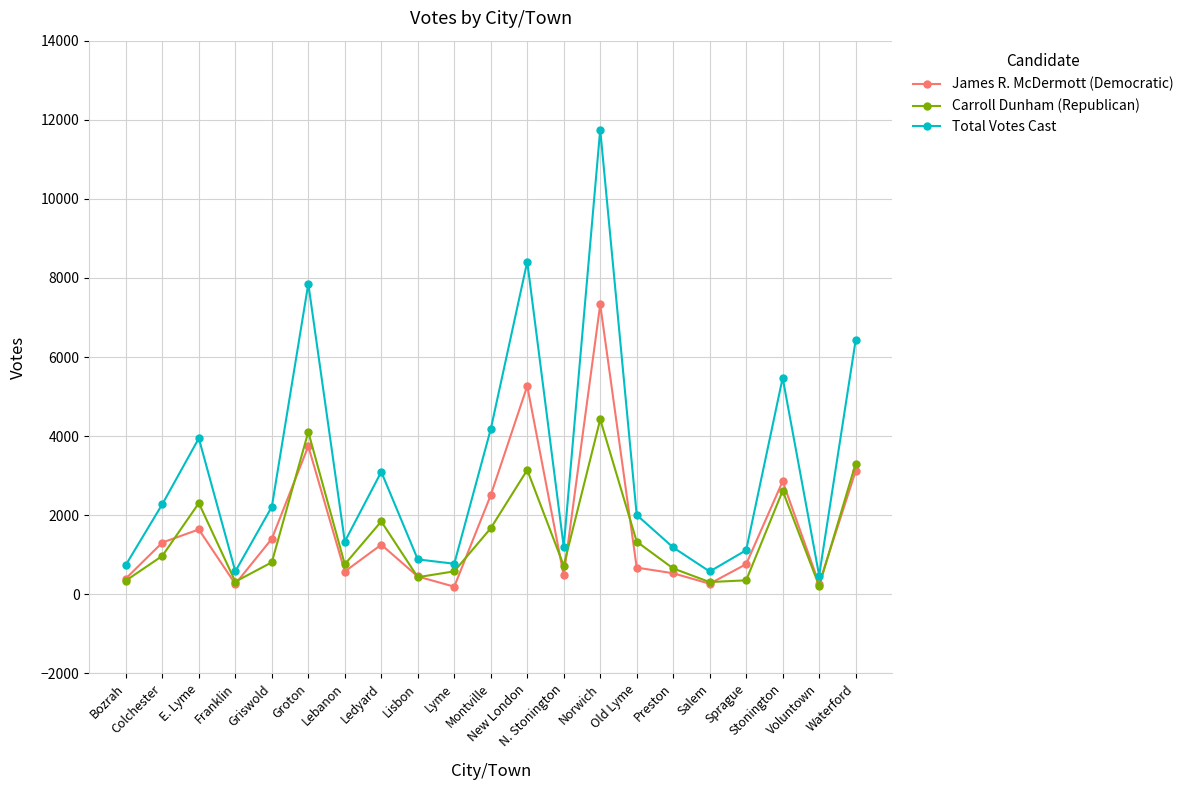

What is the value of the Carroll Dunham (Republican) point at the 12th from the left?

3144